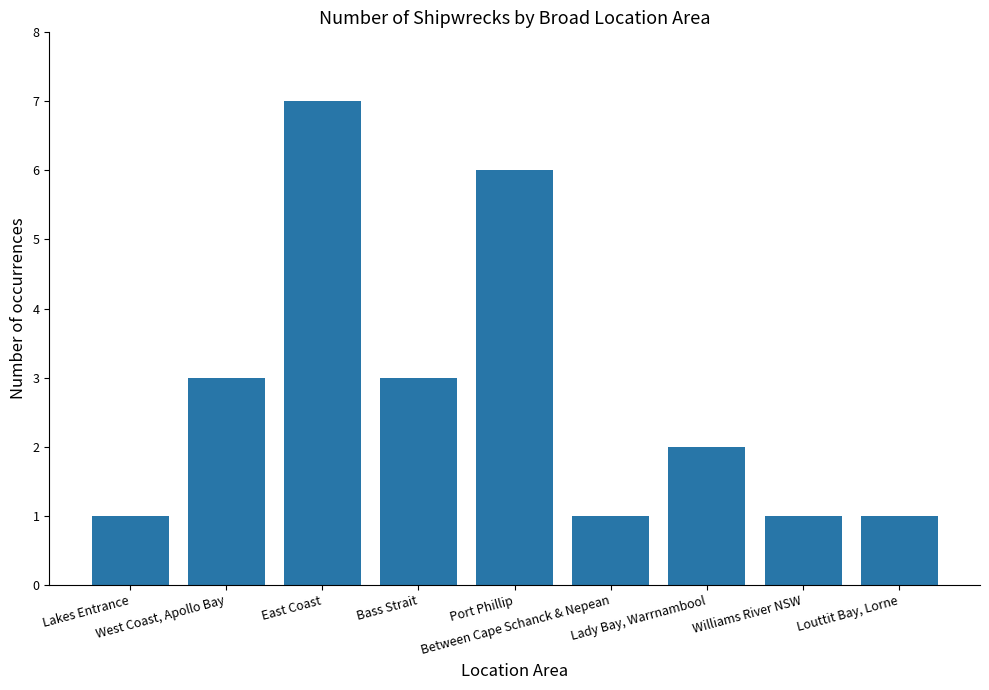

What is the change in value from Port Phillip to Lady Bay, Warrnambool?

-4